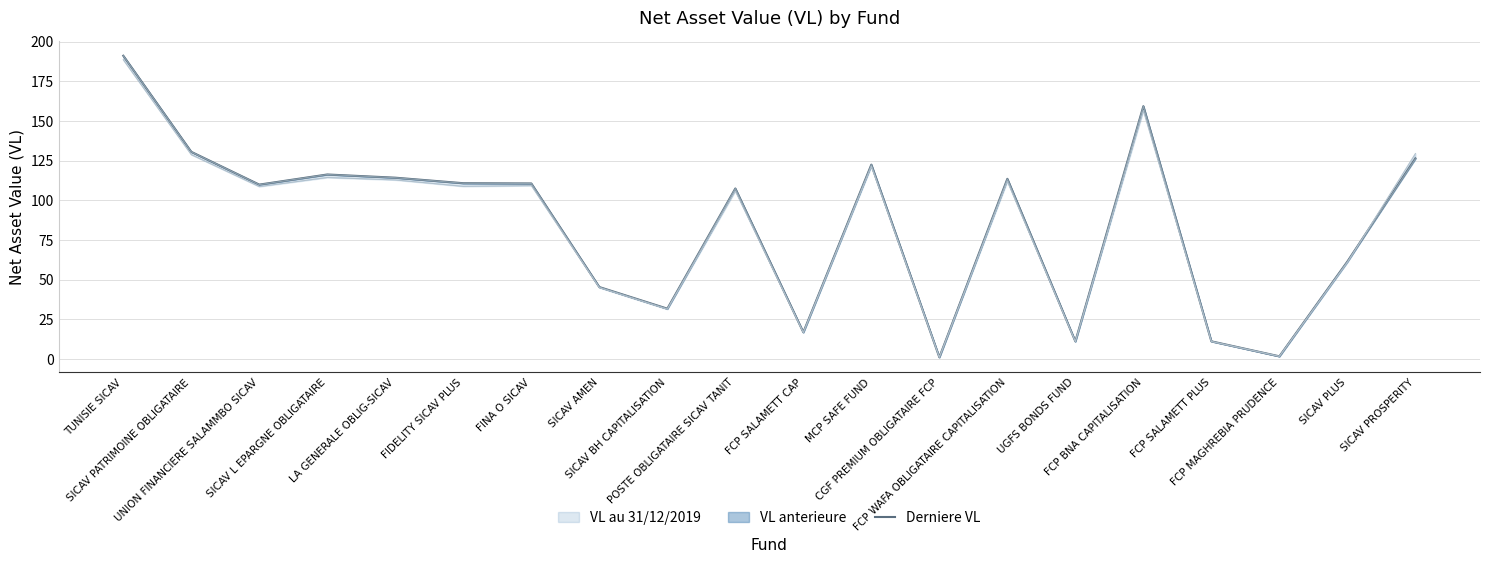

Rank the categories by value from lowest to highest.

CGF PREMIUM OBLIGATAIRE FCP, FCP MAGHREBIA PRUDENCE, UGFS BONDS FUND, FCP SALAMETT PLUS, FCP SALAMETT CAP, SICAV BH CAPITALISATION, SICAV AMEN, SICAV PLUS, POSTE OBLIGATAIRE SICAV TANIT, UNION FINANCIERE SALAMMBO SICAV, FINA O SICAV, FIDELITY SICAV PLUS, FCP WAFA OBLIGATAIRE CAPITALISATION, LA GENERALE OBLIG-SICAV, SICAV L EPARGNE OBLIGATAIRE, MCP SAFE FUND, SICAV PROSPERITY, SICAV PATRIMOINE OBLIGATAIRE, FCP BNA CAPITALISATION, TUNISIE SICAV